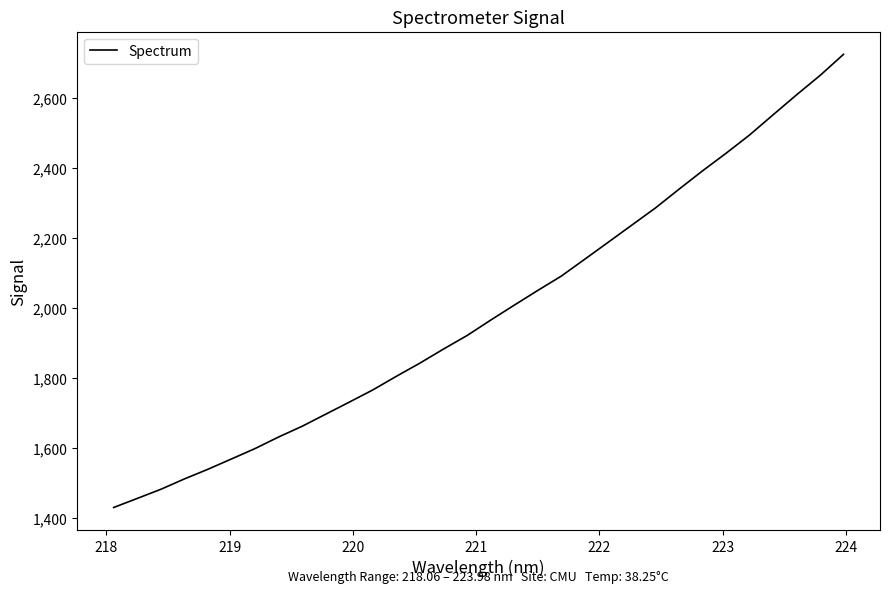

What is the greatest value displayed?

2724.9